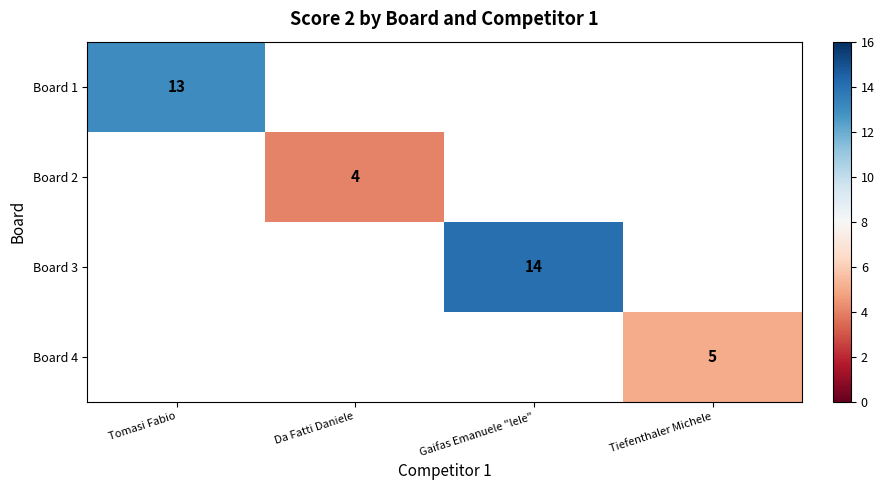

Is it true that Board 1 equals 5 at Tomasi Fabio?

False